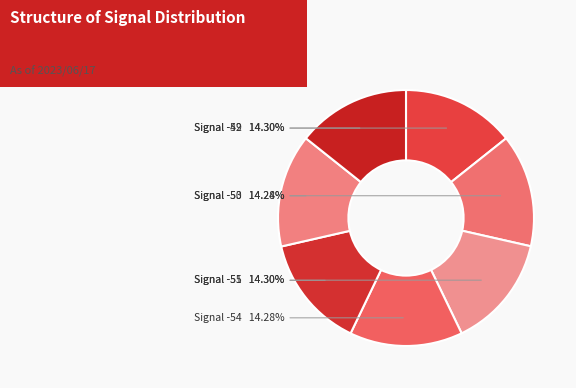

Which category has the biggest portion of the pie?

-52